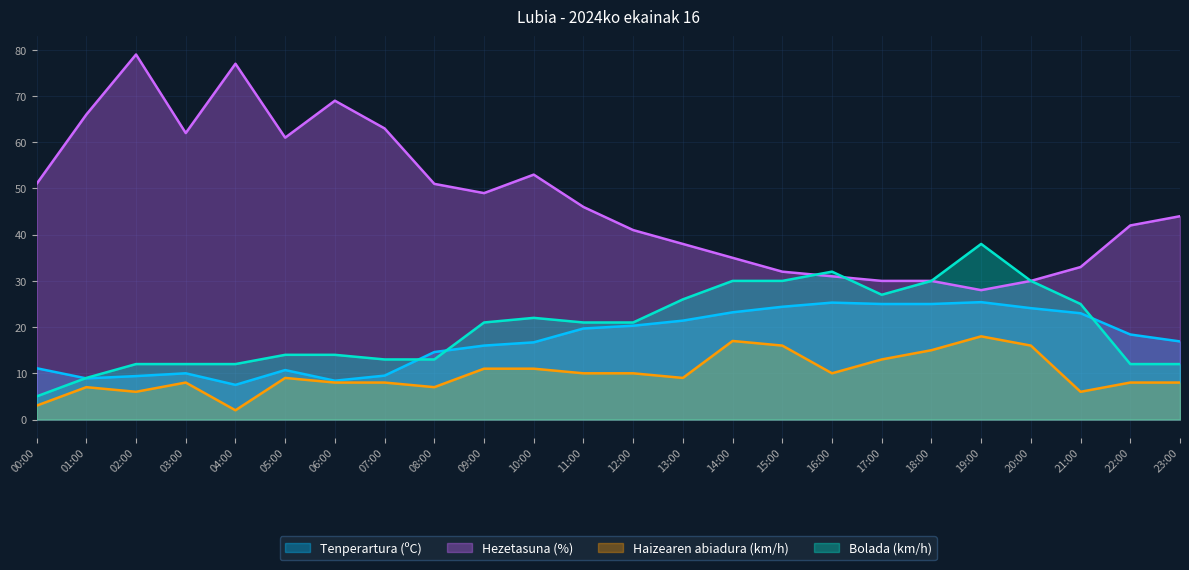

What are all the series names shown in the legend?

Tenperartura (ºC), Hezetasuna (%), Haizearen abiadura (km/h), Bolada (km/h)